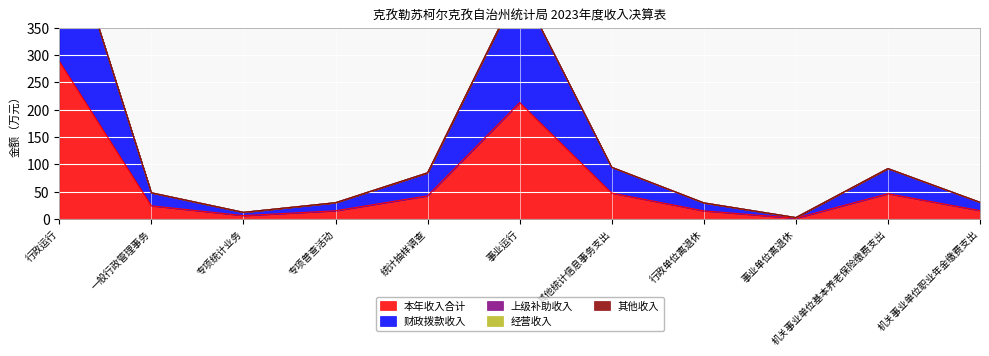

The value of 财政拨款收入 at 其他统计信息事务支出 is 47.3. True or false?

True